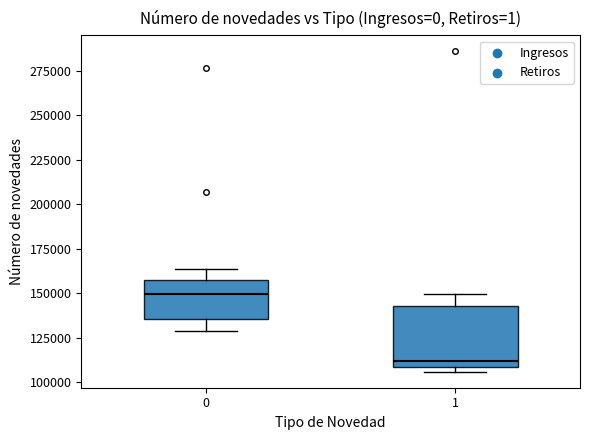

Which box's median line is the lowest?

1